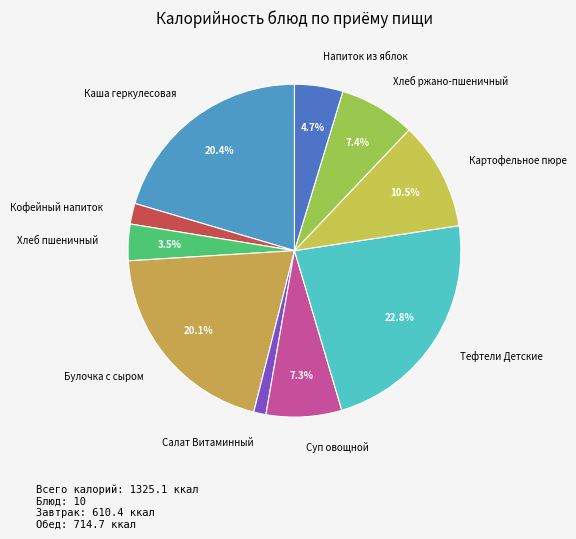

To the nearest percent, what is the difference between the Хлеб ржано-пшеничный and Хлеб пшеничный slice percentages?

4%